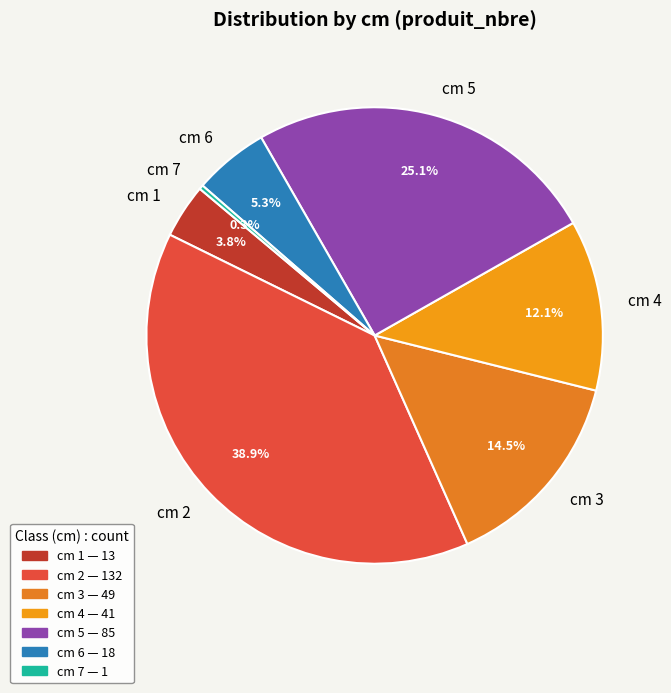

Which category has the biggest portion of the pie?

cm 2